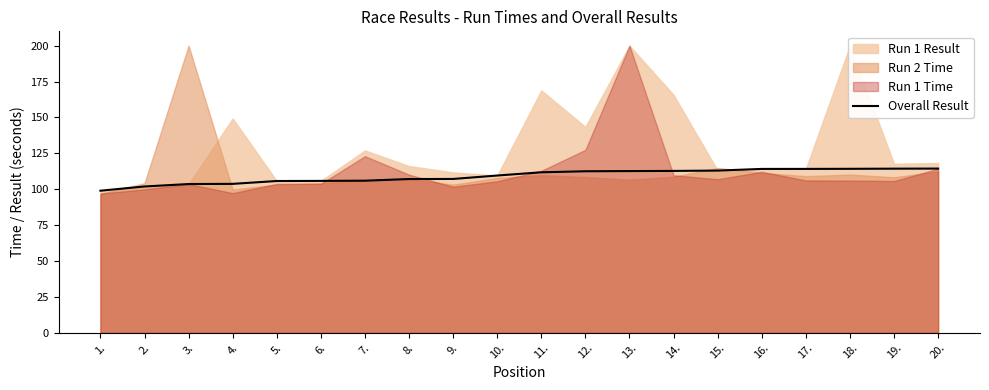

What is the lowest value of the Overall Result series?

98.9